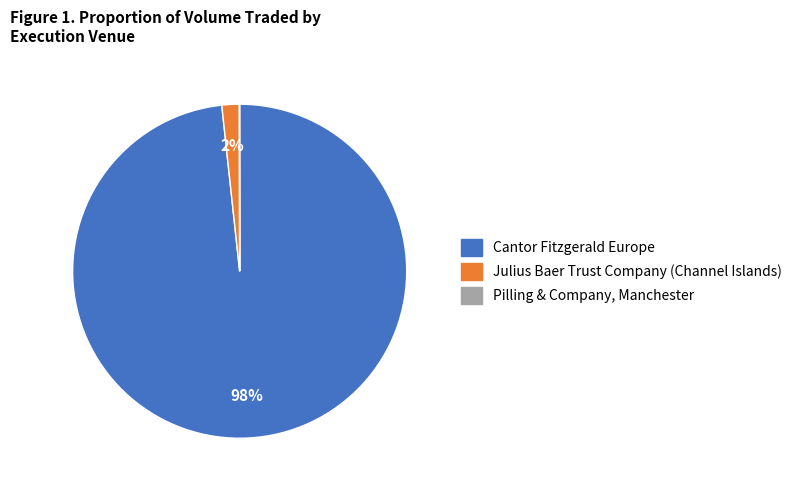

Is it true that Julius Baer Trust Company (Channel Islands) is 2% of the pie?

True